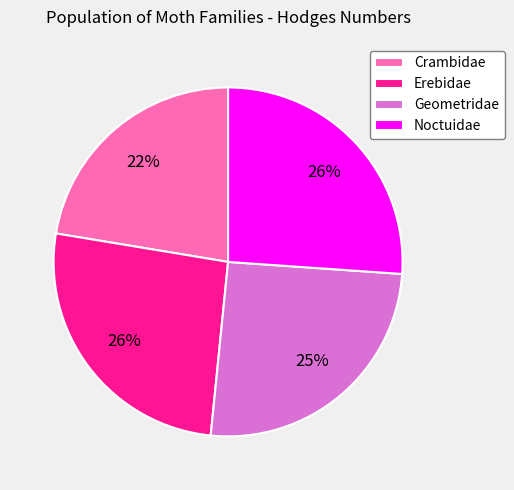

Does any single category account for the majority?

No